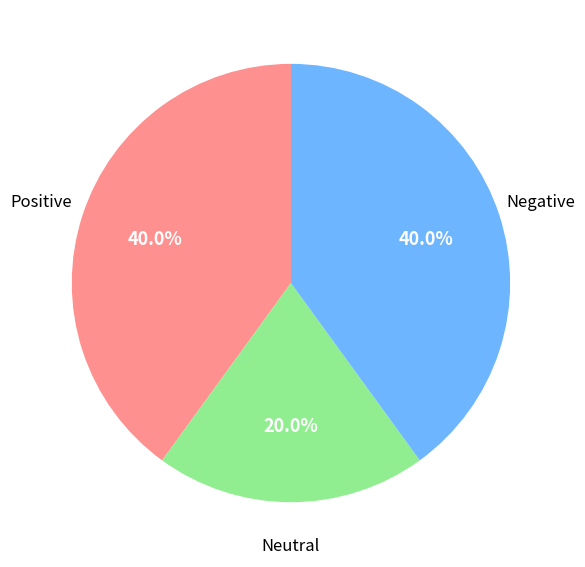

Is there any slice that represents more than half of the pie?

No